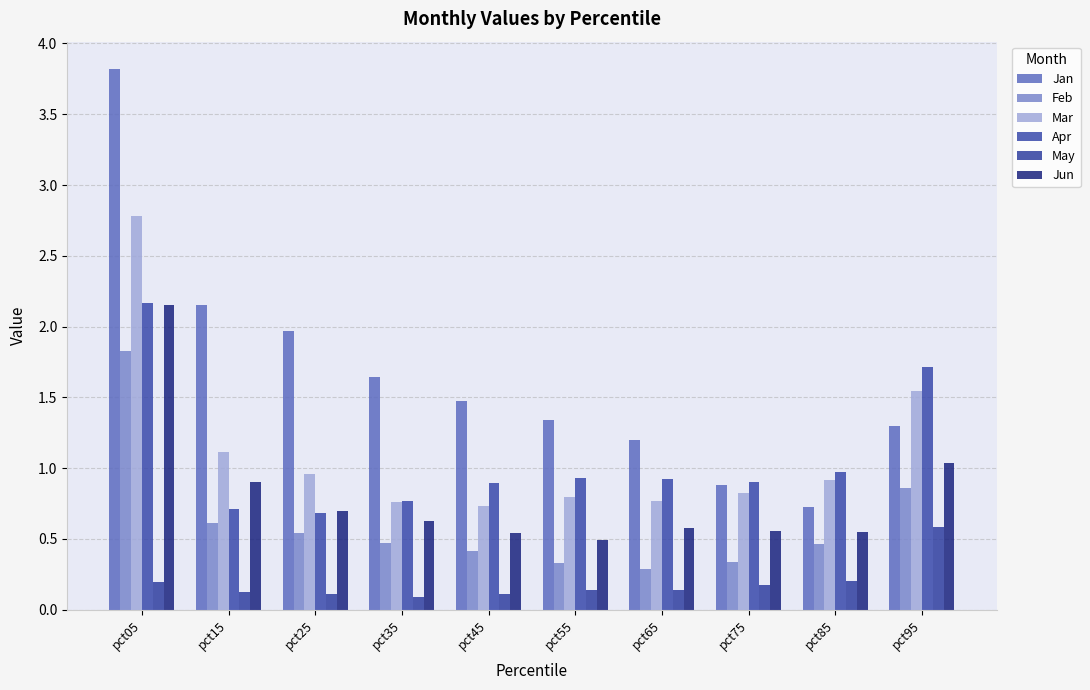

List the series in order of their peak value, lowest first.

May, Feb, Jun, Apr, Mar, Jan